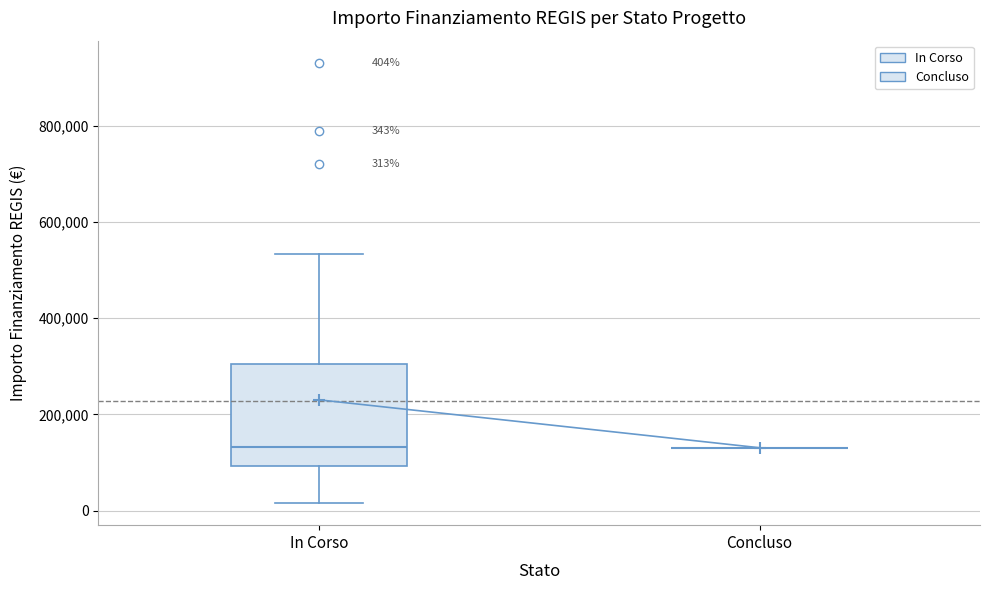

Comparing the boxes themselves (not the whiskers), which one is the tallest?

In Corso